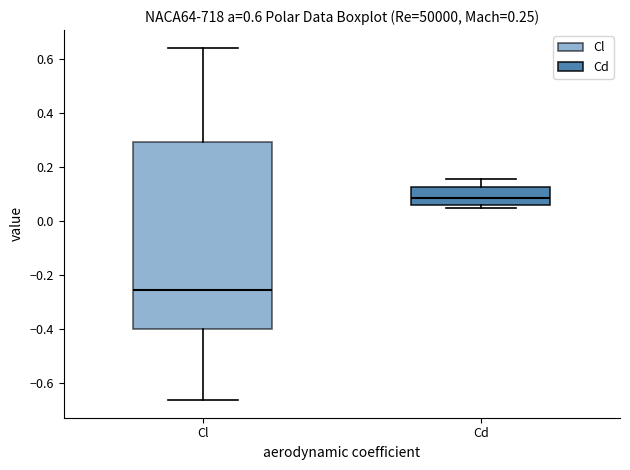

Which box is the tallest, from its lower edge to its upper edge?

Cl